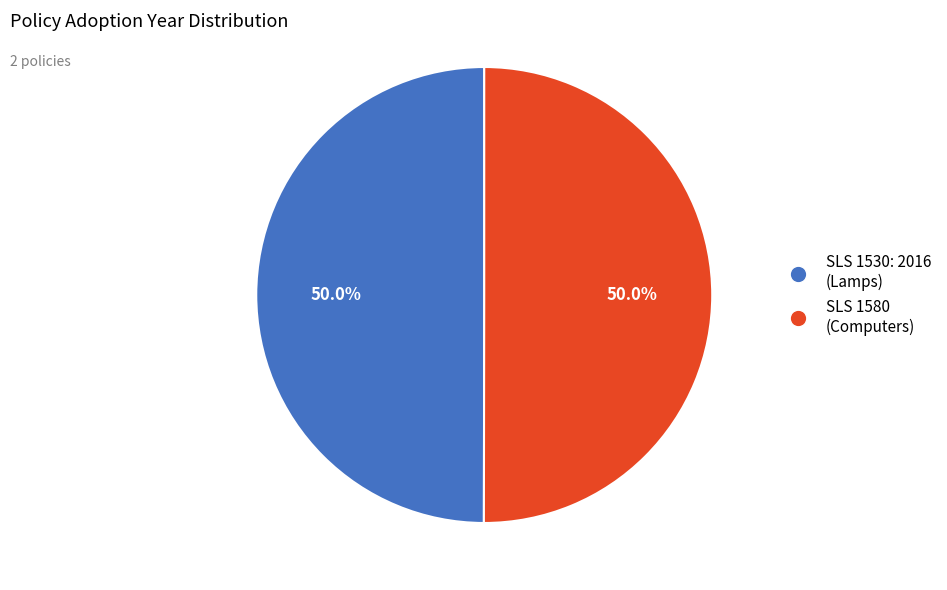

How many segments does this pie chart have?

2